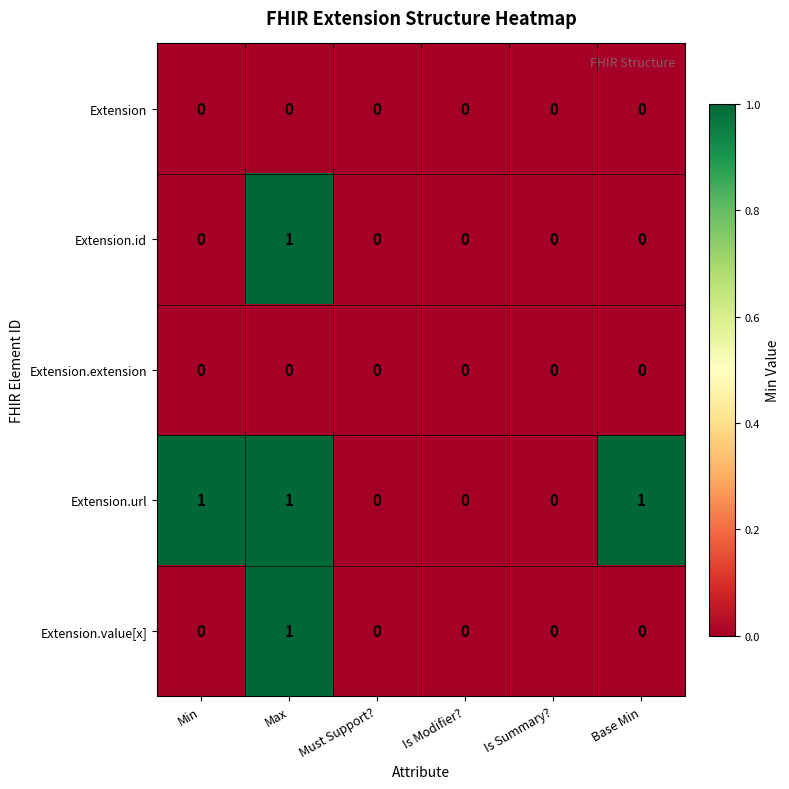

Is the value of Extension at Is Summary? greater than the value of Extension.url at Base Min?

No